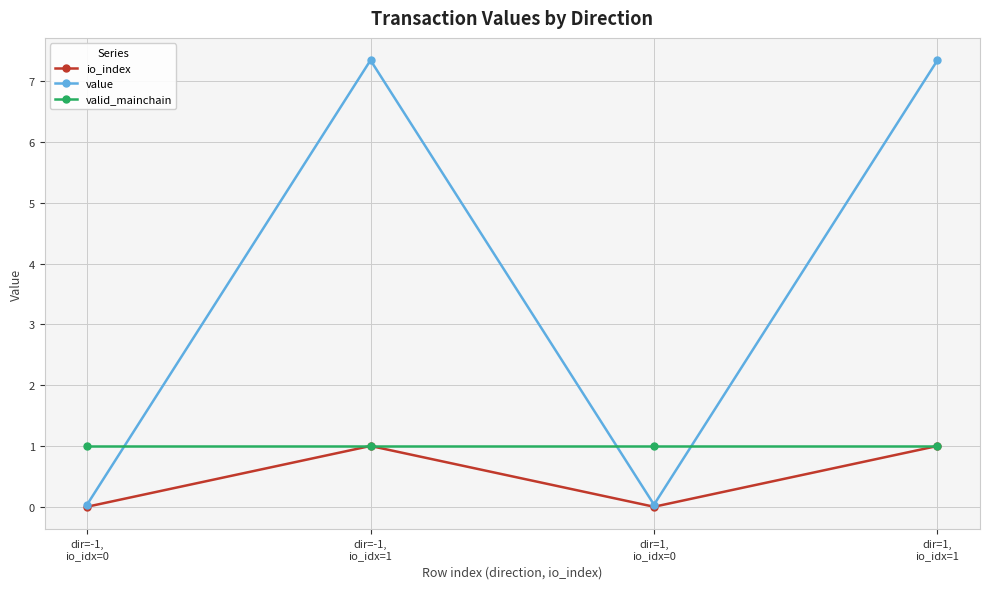

How many data points in io_index are less than 1?

2